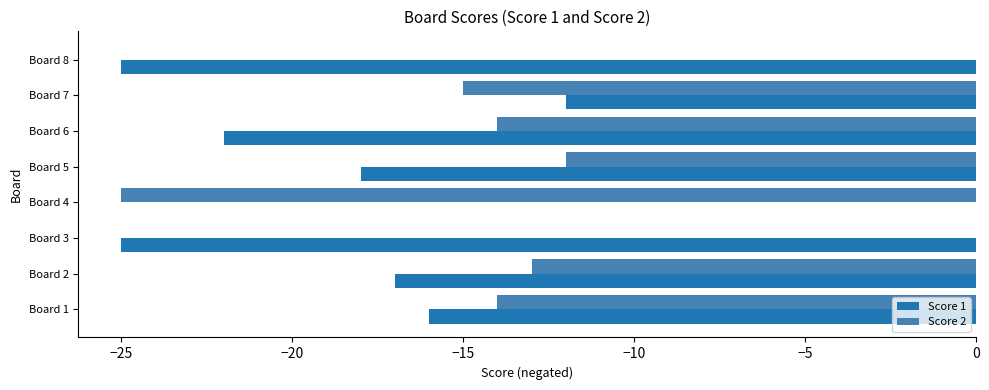

At which label does Score 1 reach its peak?

Board 4